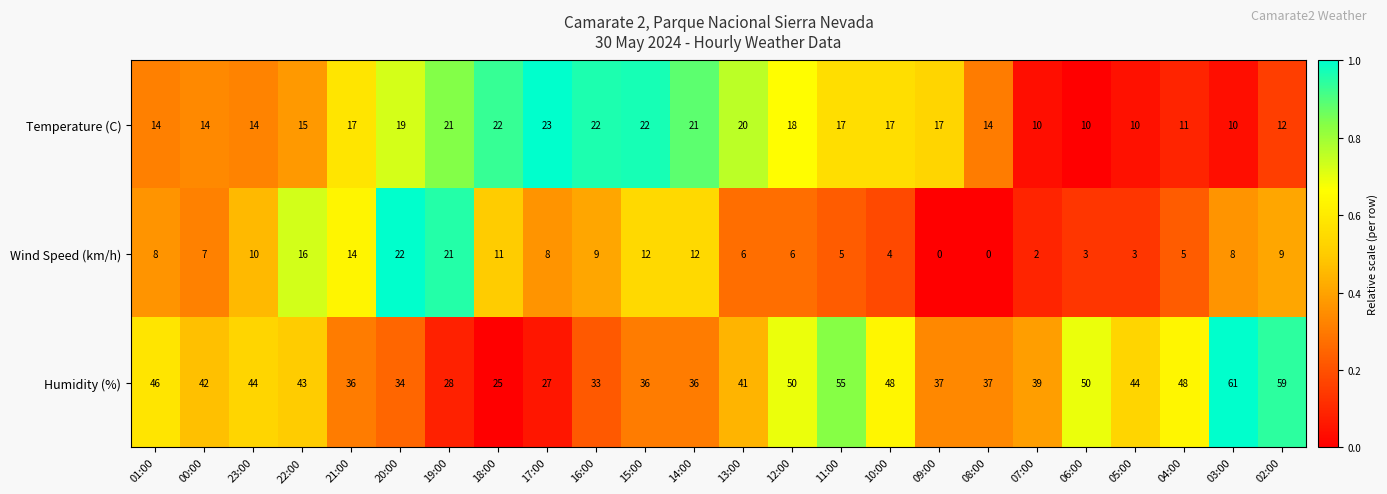

Rank the series at 07:00 from lowest to highest value.

Wind Speed (km/h), Temperature (C), Humidity (%)